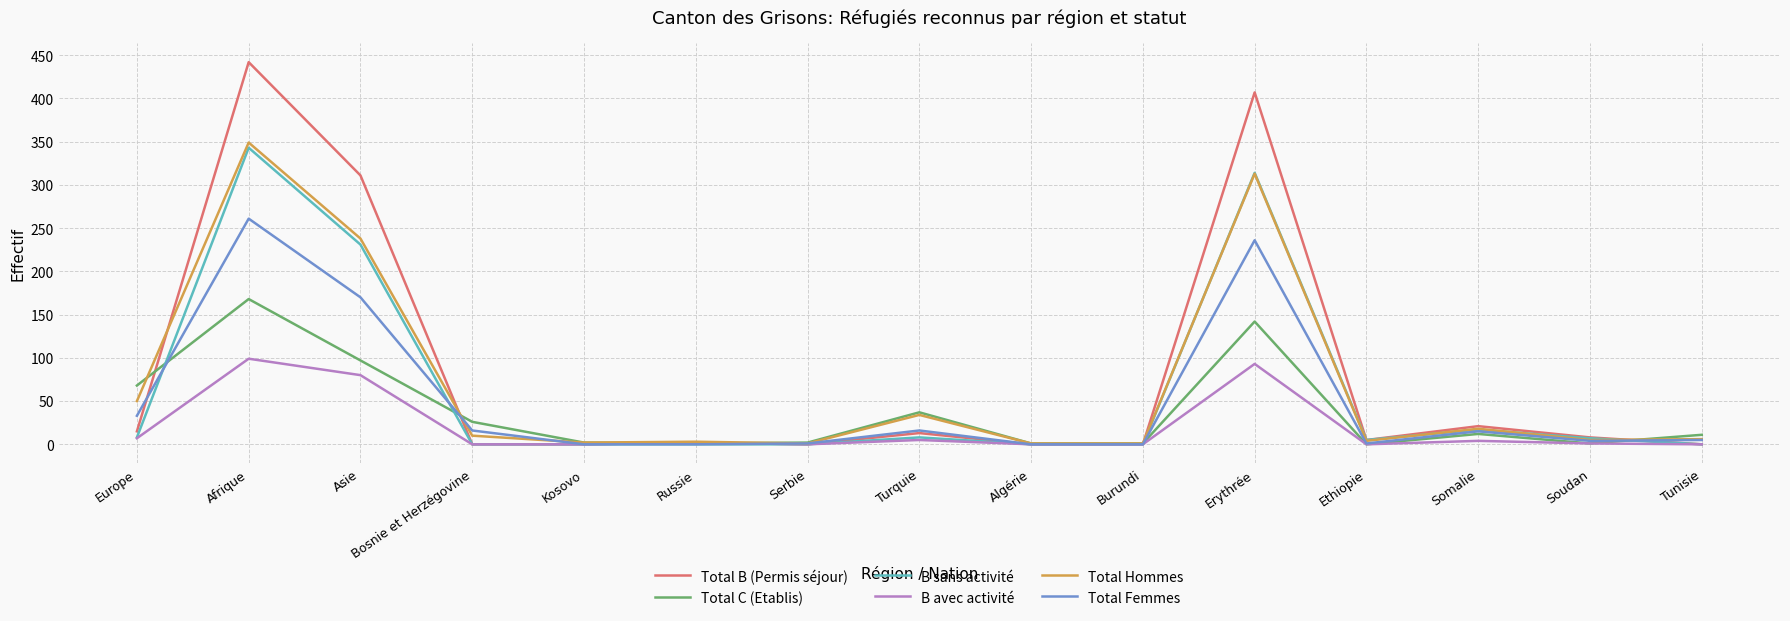

What position from the left is Kosovo?

5